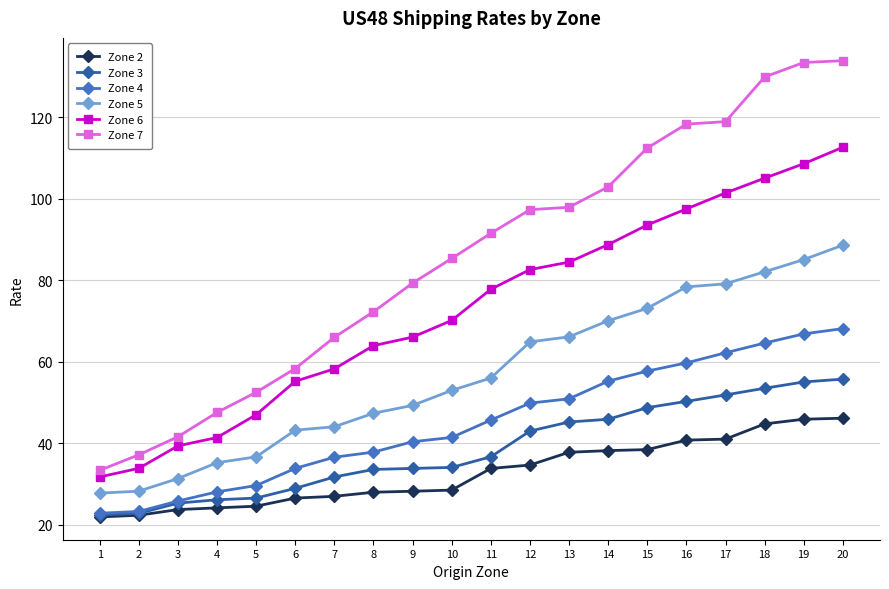

How many values in the Zone 2 series exceed 33?

10